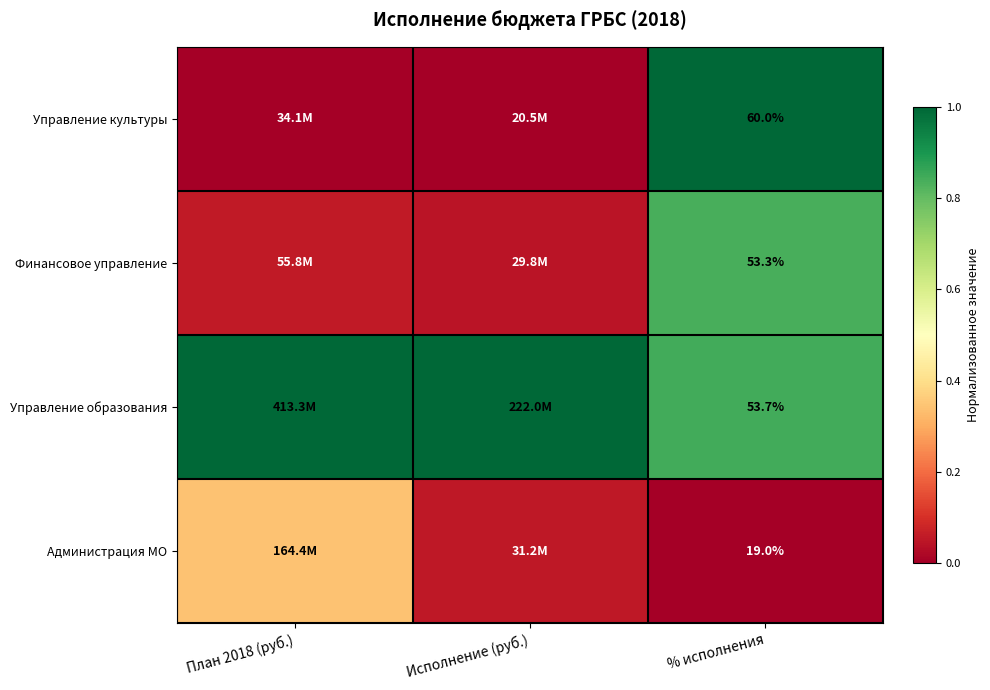

At % исполнения, list the series in order from smallest to largest.

Администрация МО, Финансовое управление, Управление образования, Управление культуры